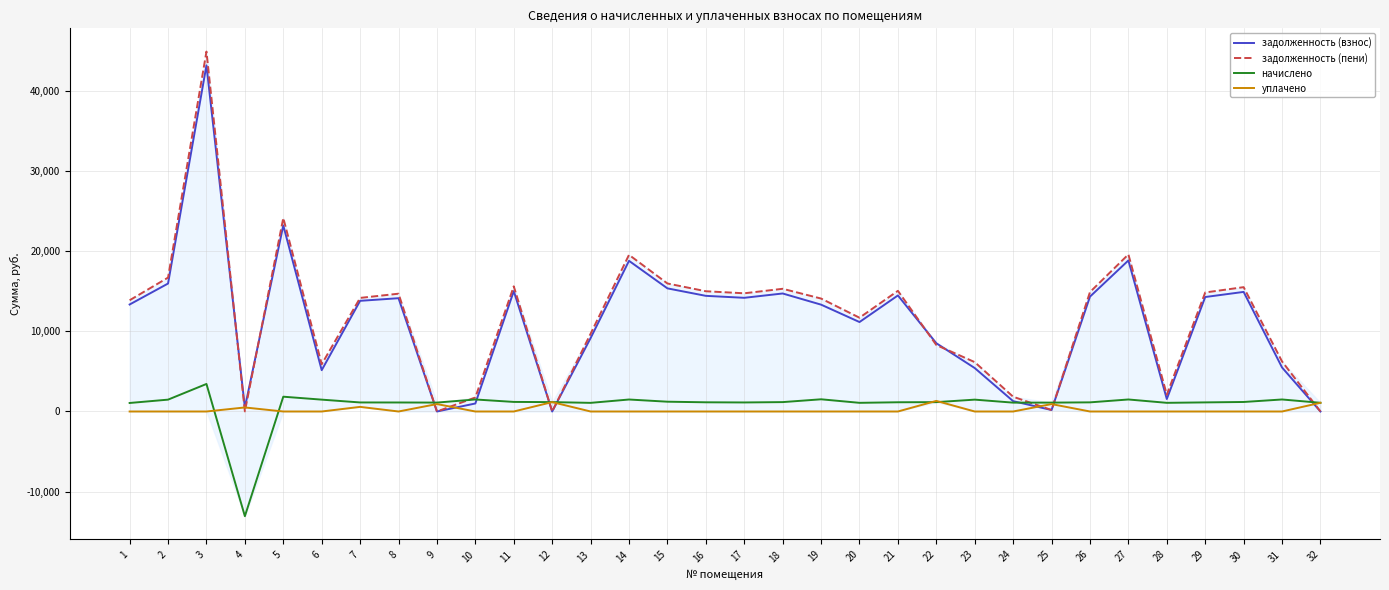

The value of задолженность (пени) at 15 is 23954.3. True or false?

False